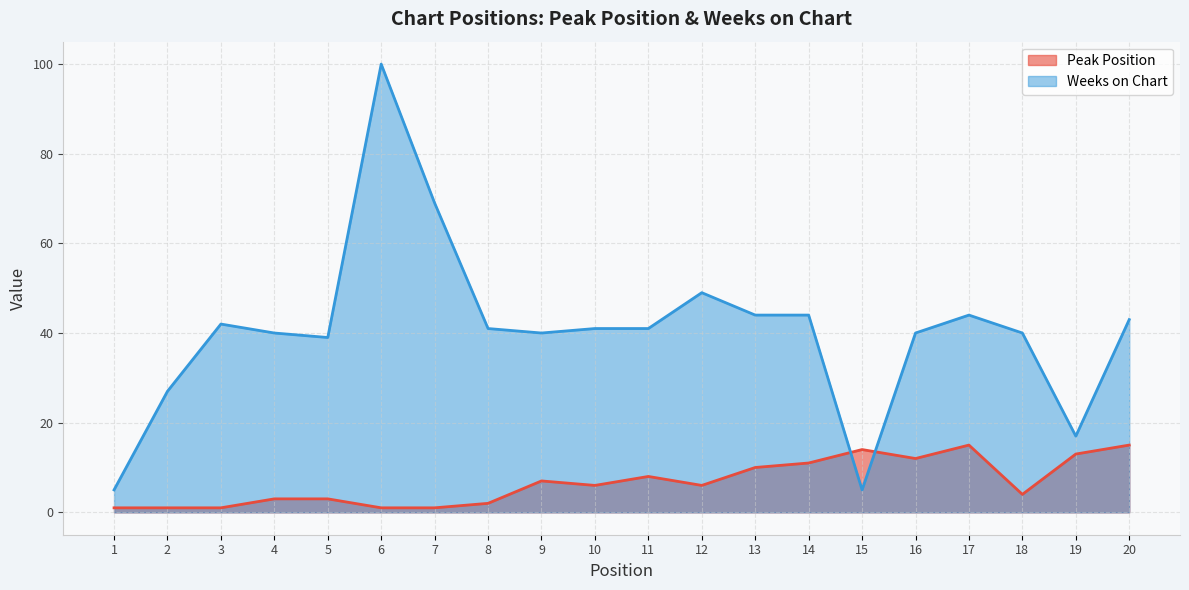

What is the value of the Peak Position point at the 7th from the left?

1